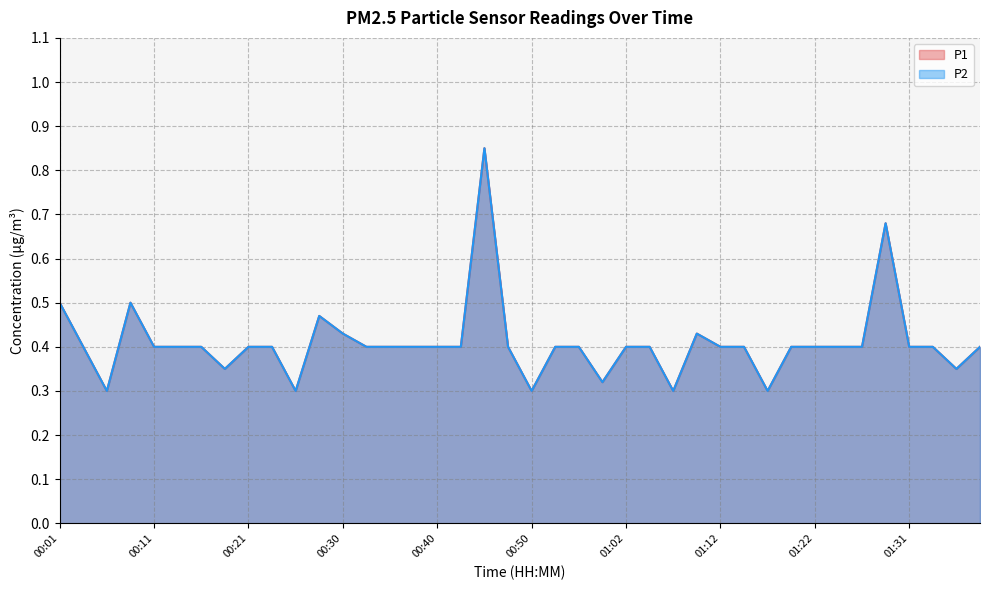

What is the value of the P1 point at the 34th from the left?

0.4